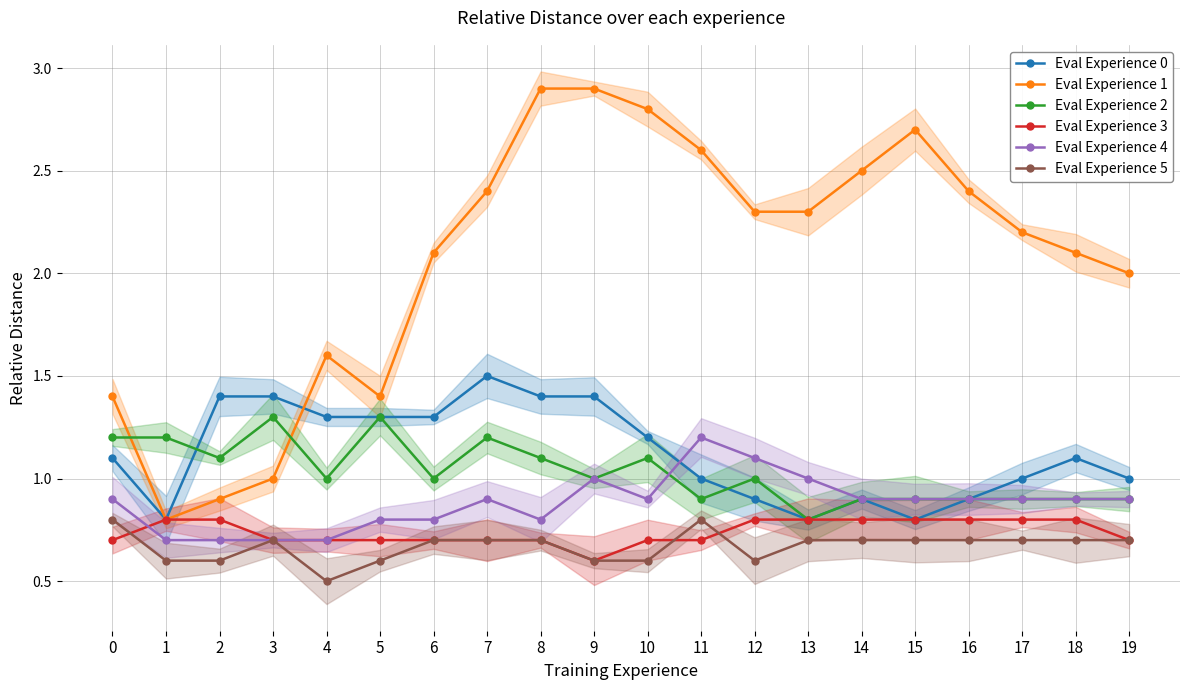

What value does the Eval Experience 3 series have at 17?

0.8